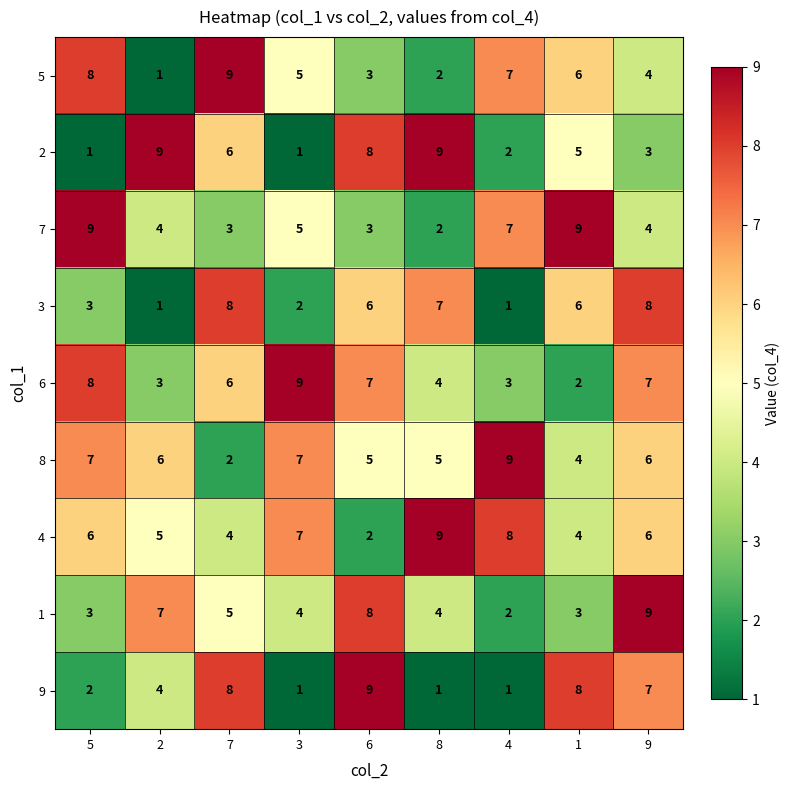

The 1 series shows 4 at 5. True or false?

False